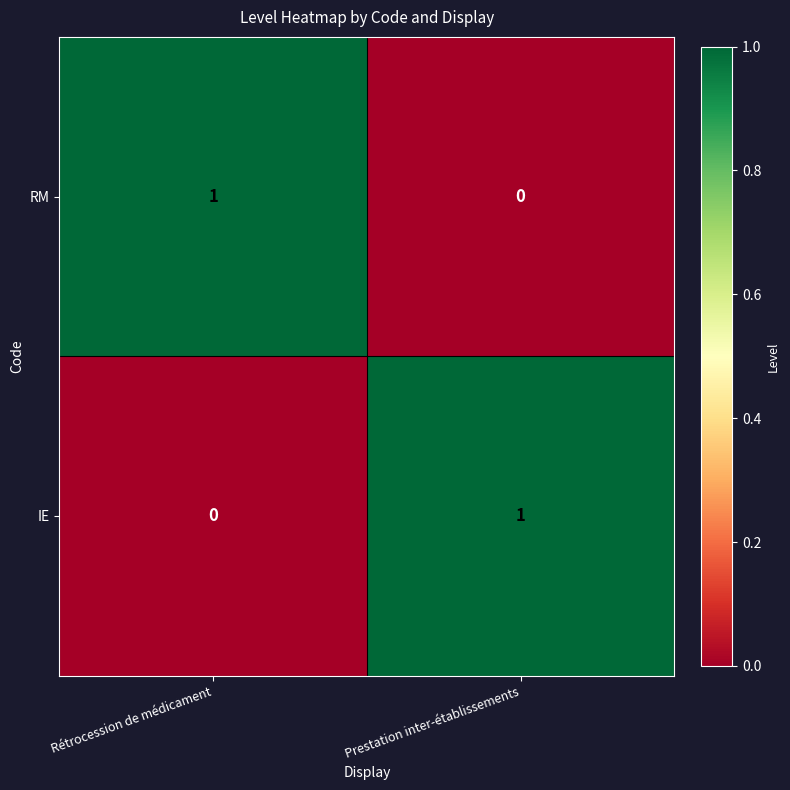

At Prestation inter-établissements, list the series in order from largest to smallest.

IE, RM